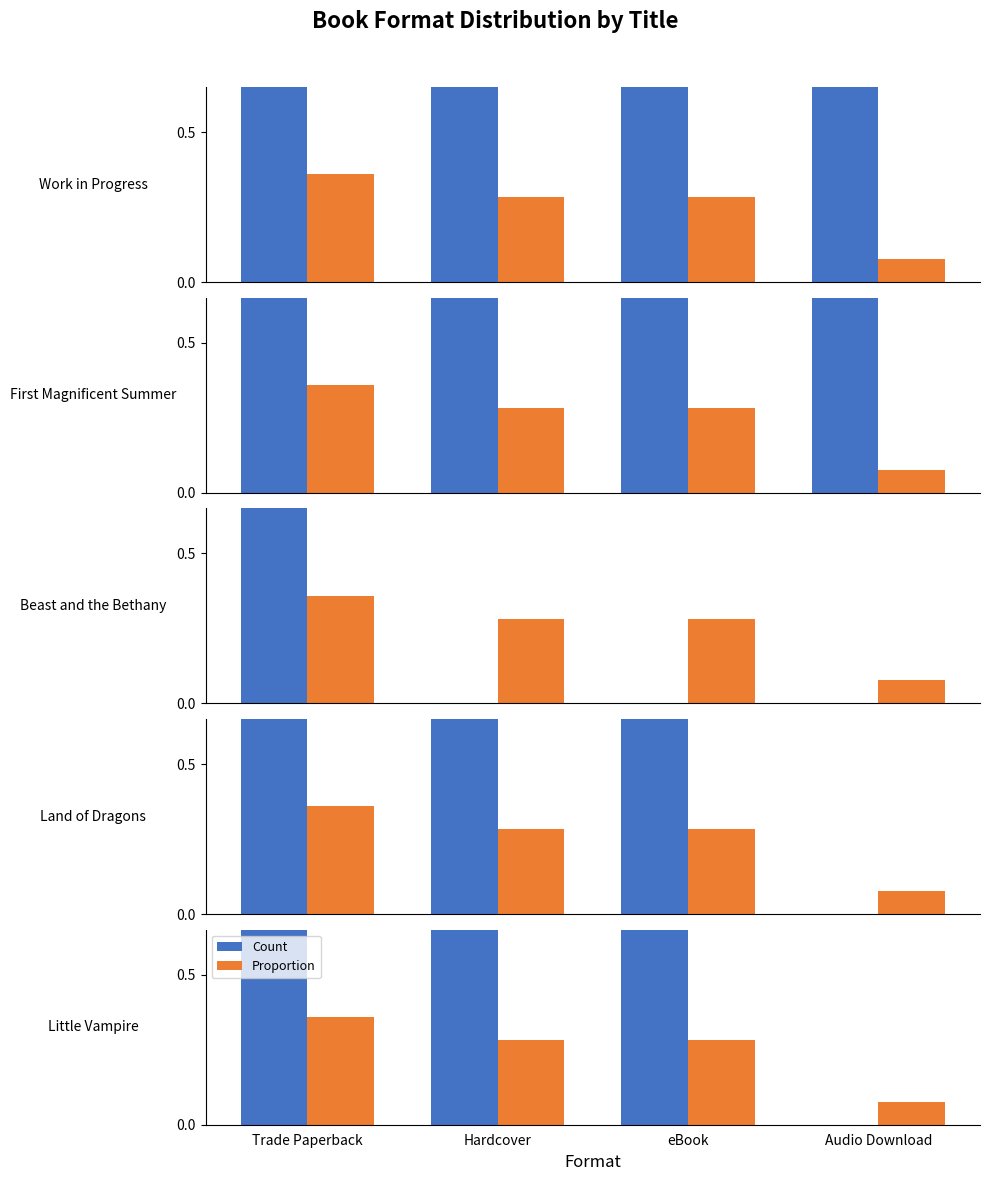

Which series has the largest total across all categories?

Count